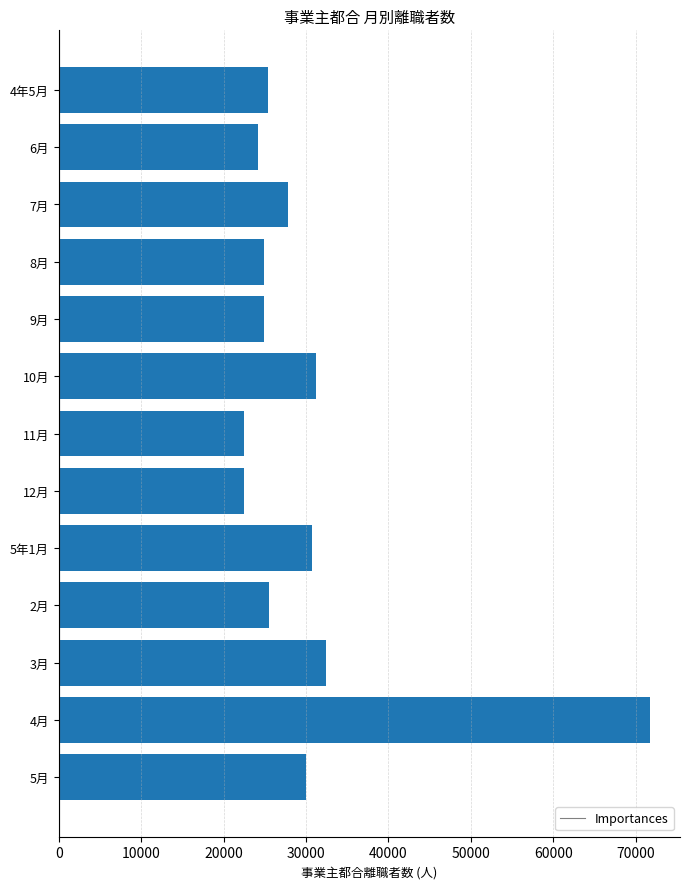

What is the minimum value shown in the chart?

22460